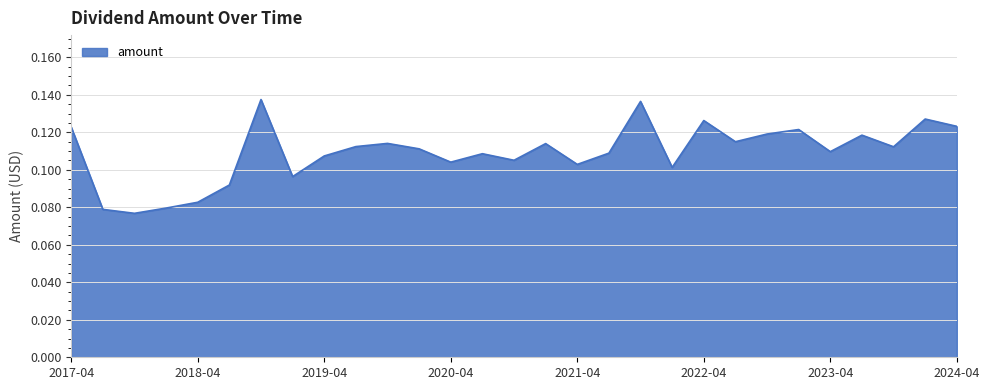

Does the chart have visible grid lines?

Yes